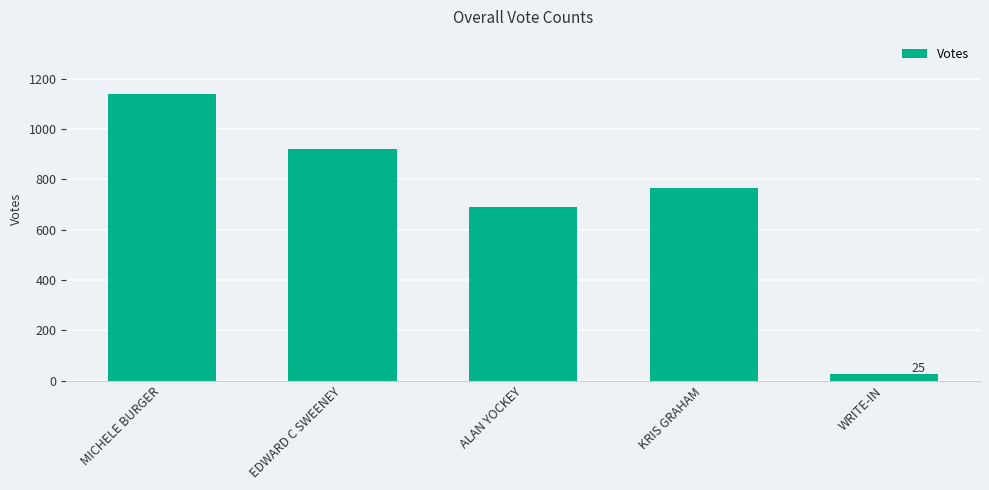

What is the smallest value displayed?

25